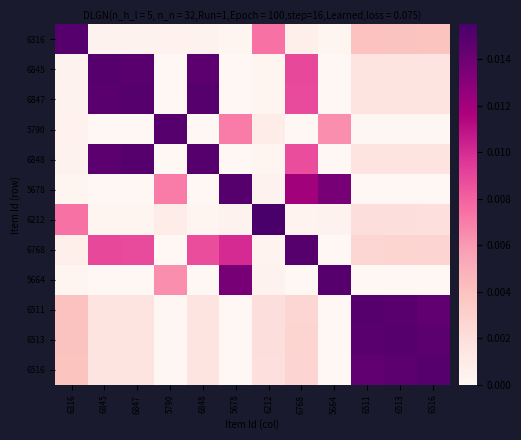

Which series has the largest total across all categories?

6768